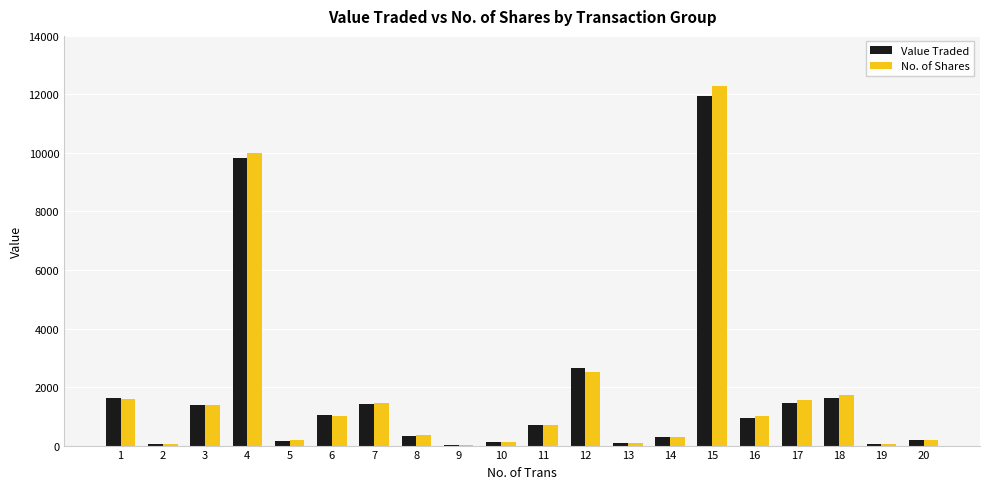

How many distinct data groups are displayed?

2